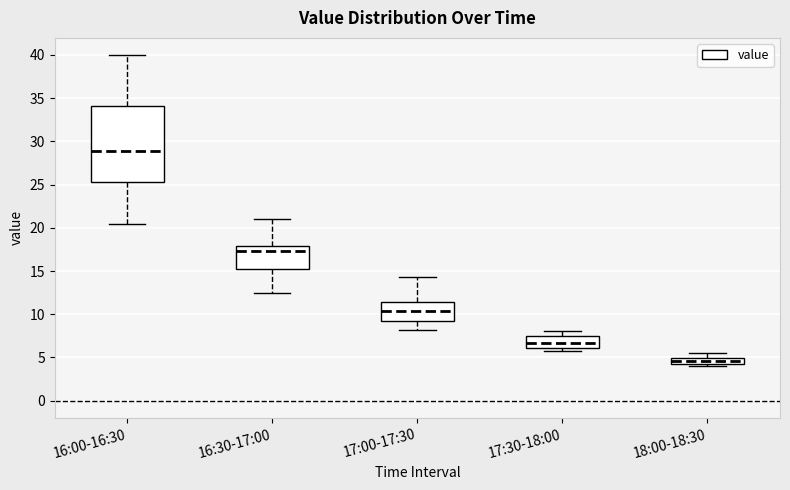

Which box's median line is the highest?

16:00-16:30